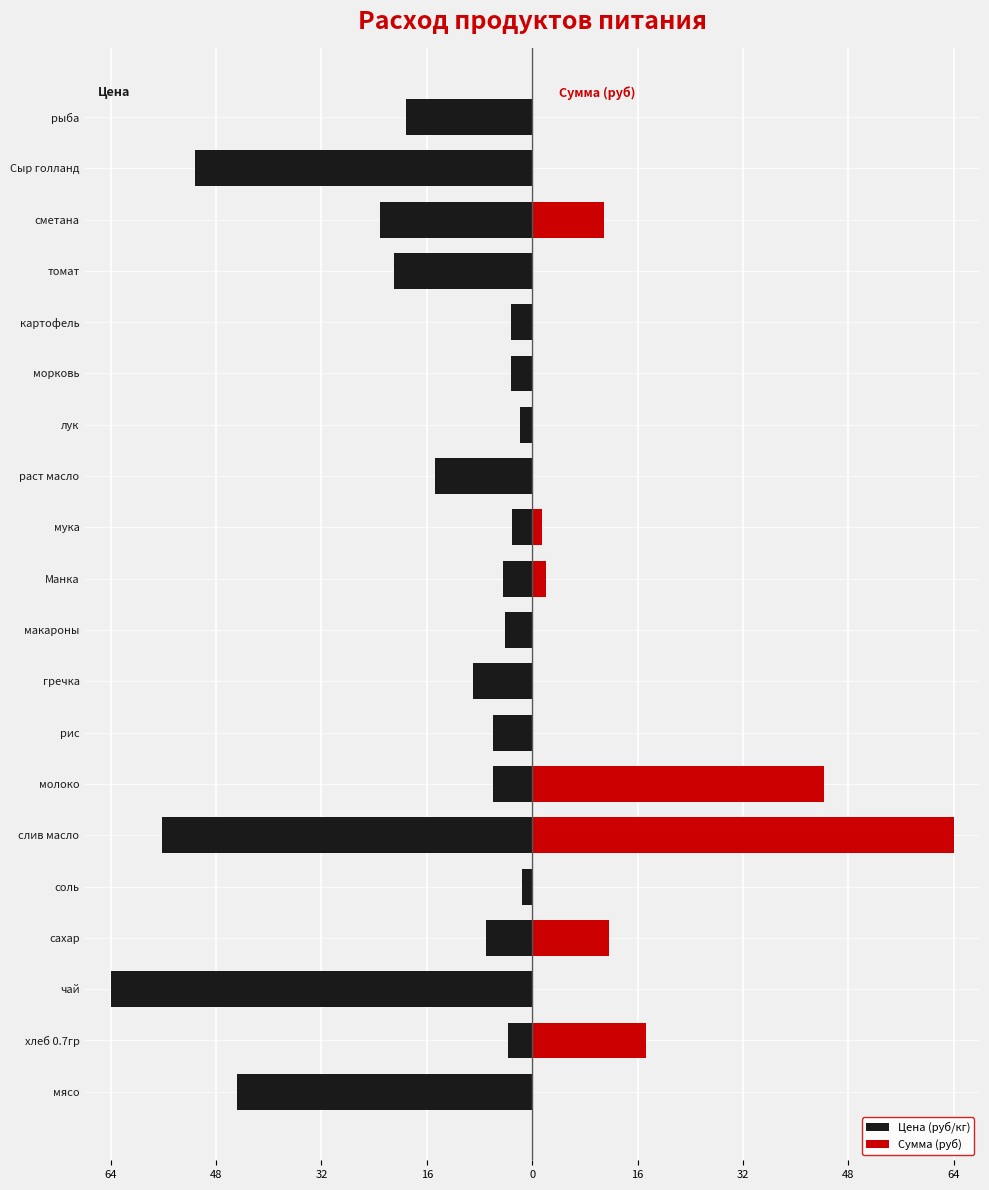

List the series in order of their overall mean, lowest first.

Цена (руб/кг), Сумма (руб)